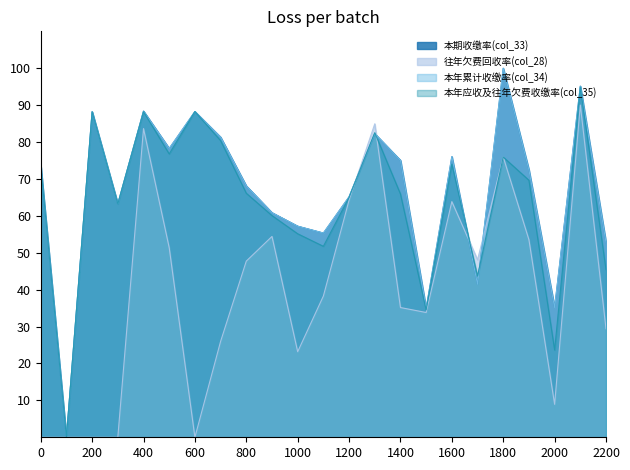

Does the chart have visible grid lines?

No